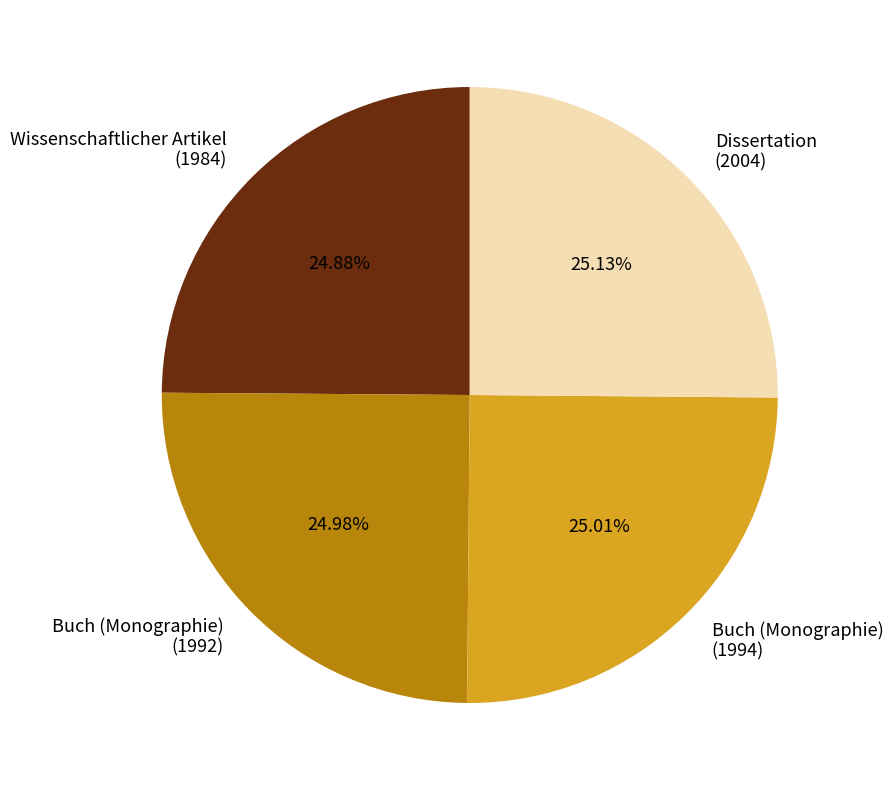

Is there any slice that represents more than half of the pie?

No